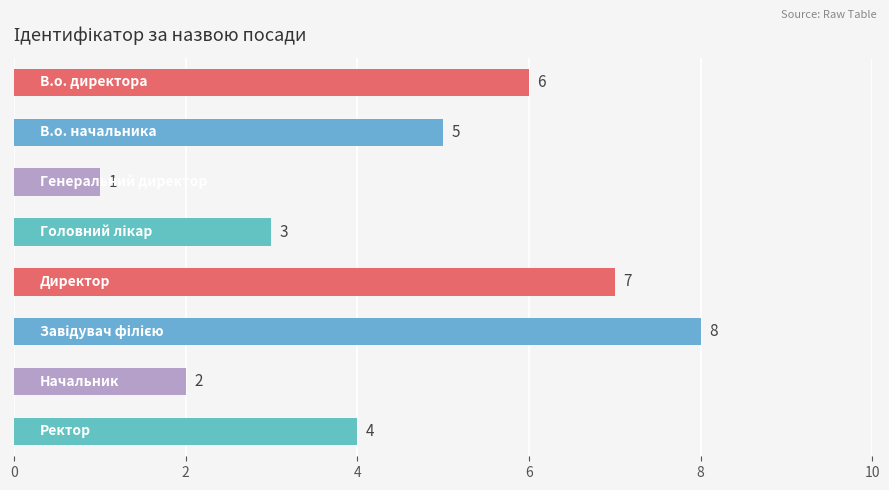

How many values are between 3 and 7?

5